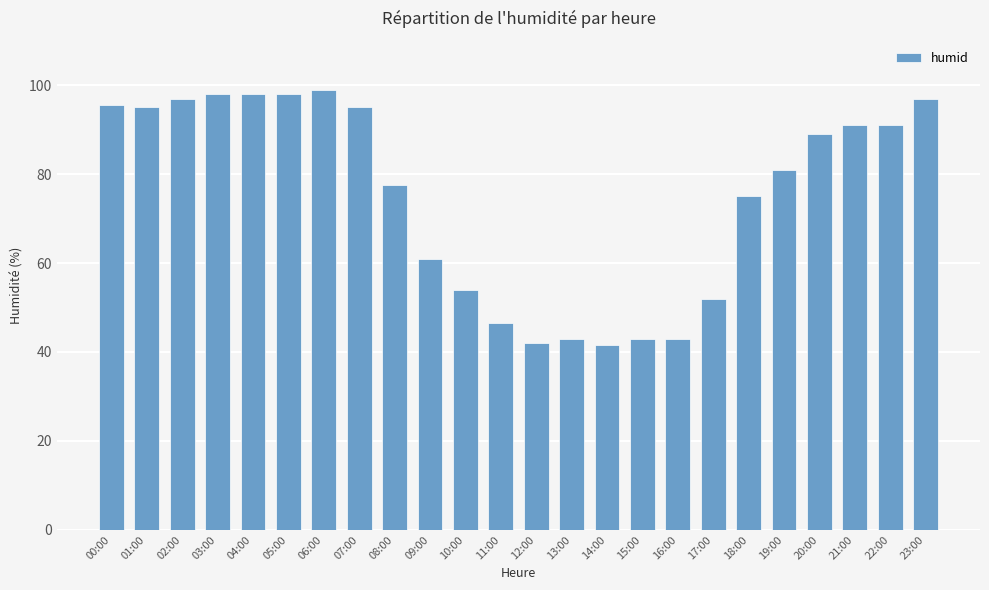

What is the label of the 17th bar from the left?

16:00